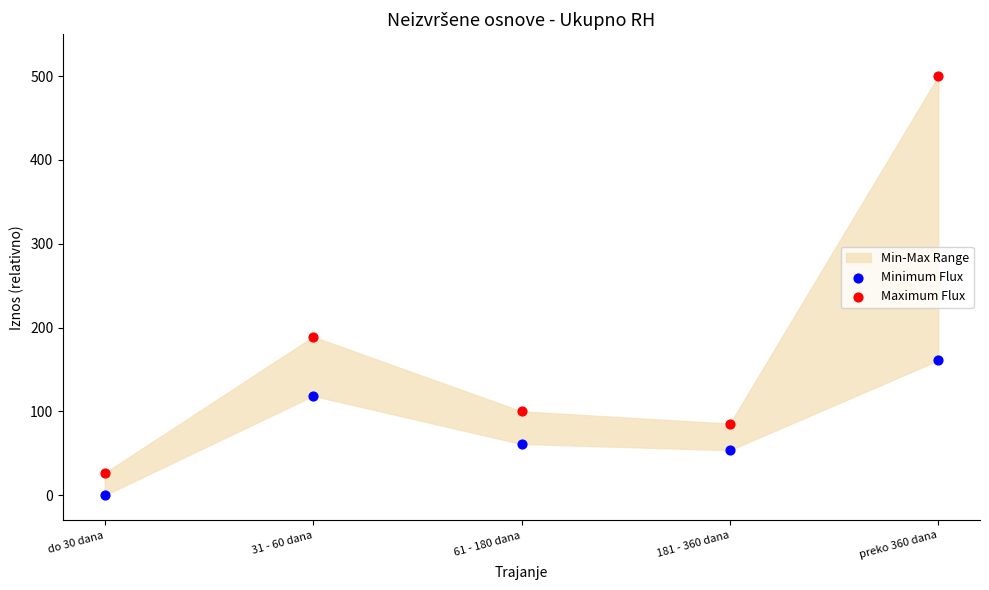

Which series has the largest Y range (max minus min)?

Maximum Flux